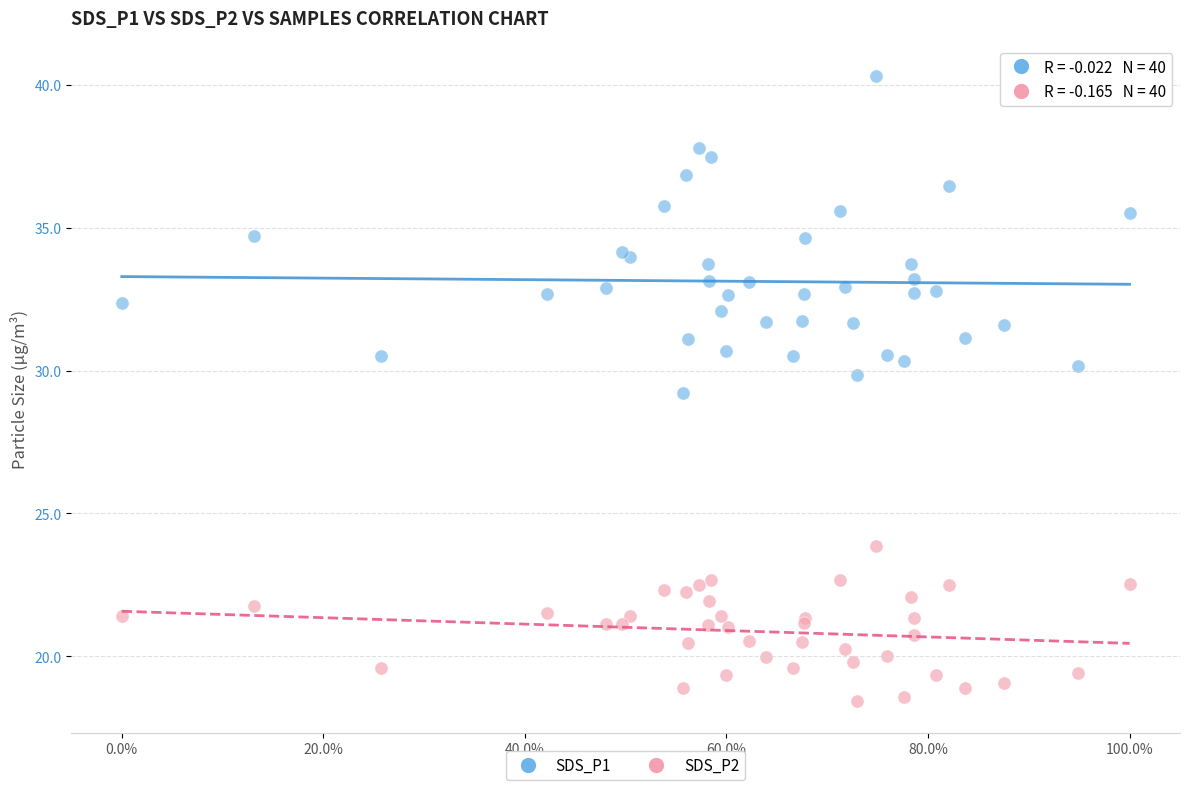

What are all the series names shown in the legend?

SDS_P1, SDS_P2